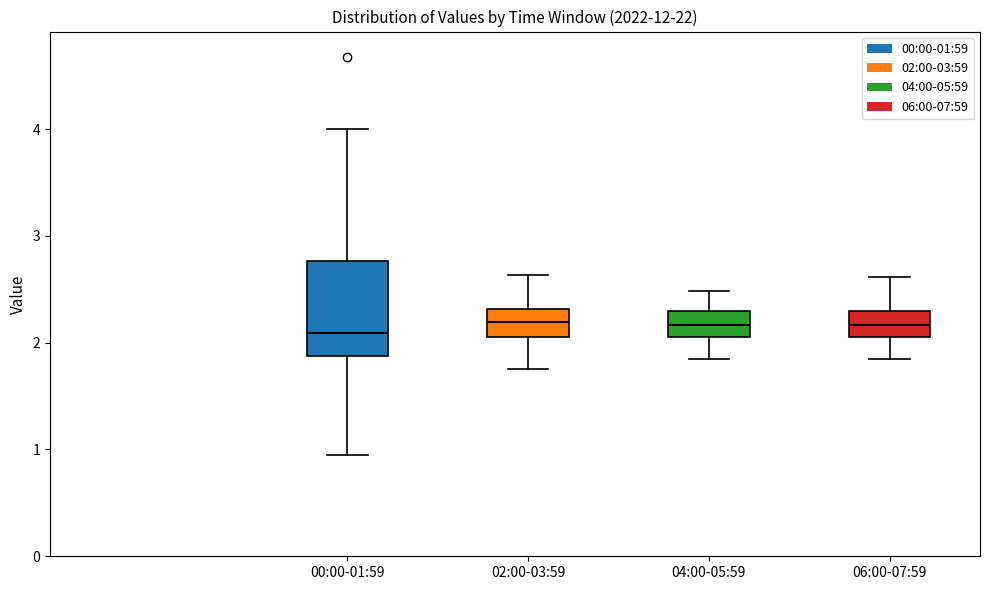

Reading left to right, transcribe this box plot: for each box, give where its median line is, the range the box spans, and where its two whiskers end, as read against the y-axis. The values are not printed on the chart, so give them approximately, as read against the axis.

00:00-01:59: median 2.1, box 1.9 to 2.8, whiskers 1.0 to 4.0
02:00-03:59: median 2.2, box 2.1 to 2.3, whiskers 1.8 to 2.6
04:00-05:59: median 2.2, box 2.1 to 2.3, whiskers 1.9 to 2.5
06:00-07:59: median 2.2, box 2.1 to 2.3, whiskers 1.9 to 2.6